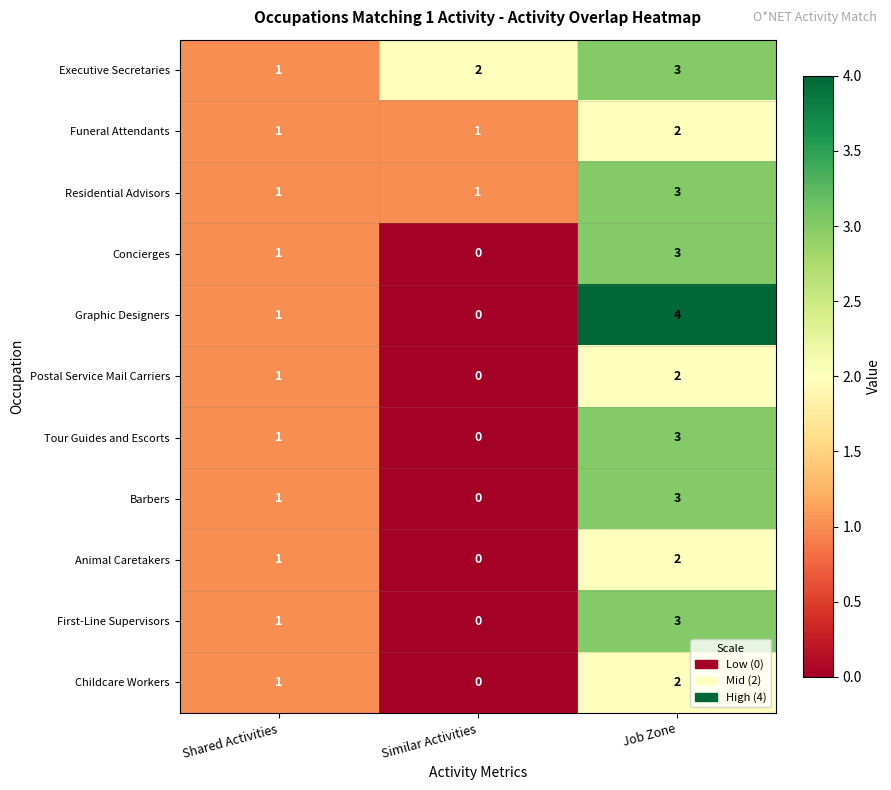

What is the difference between the Graphic Designers values at Similar Activities and Job Zone?

4